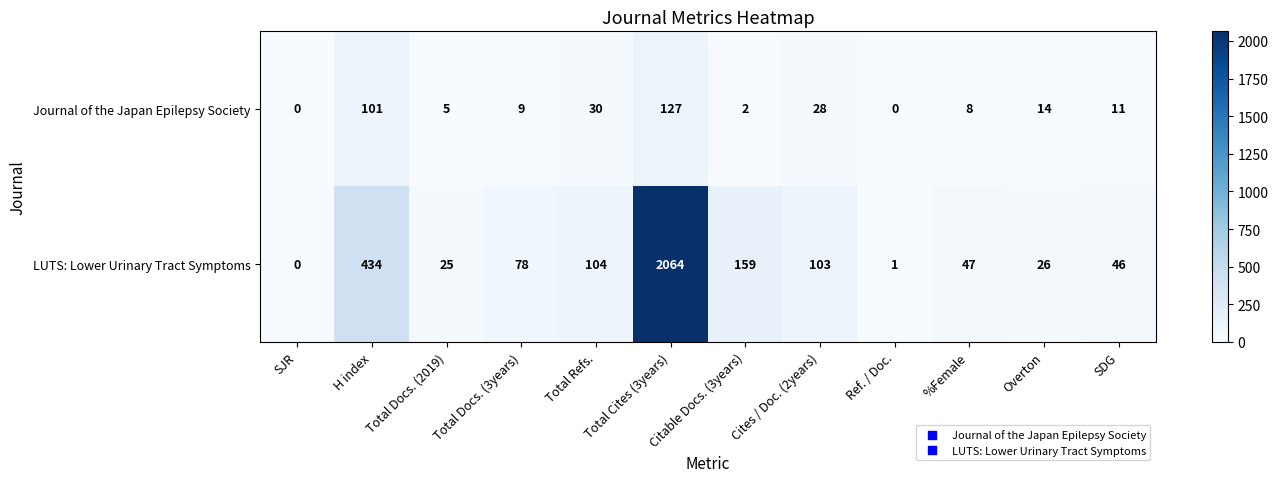

What is the sum of the Journal of the Japan Epilepsy Society values at H index and Total Docs. (2019)?

106